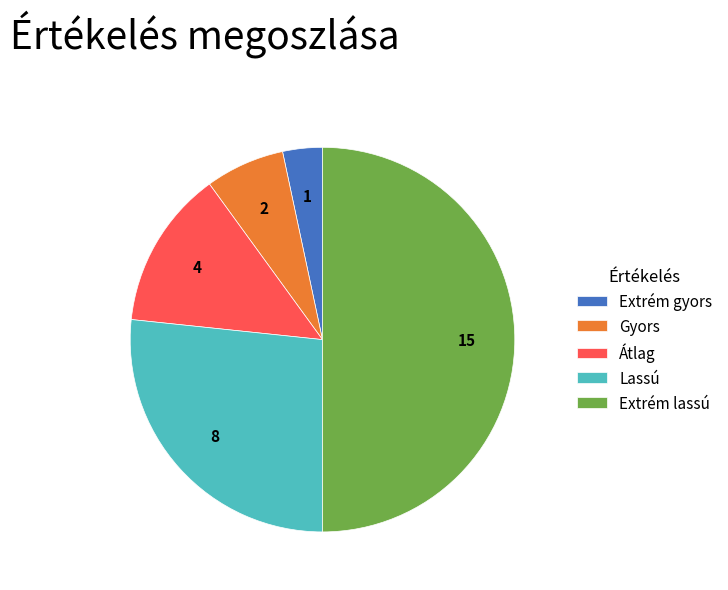

Is the sum of Extrém gyors and Lassú greater than half?

No